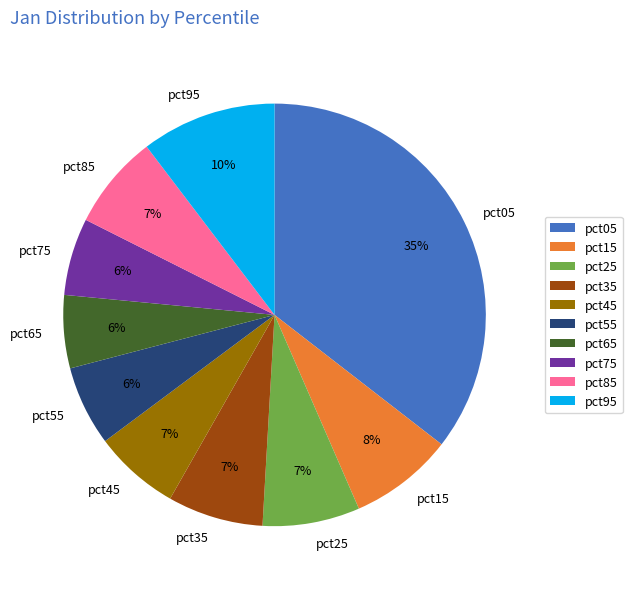

To the nearest percent, what is the average slice percentage?

10%